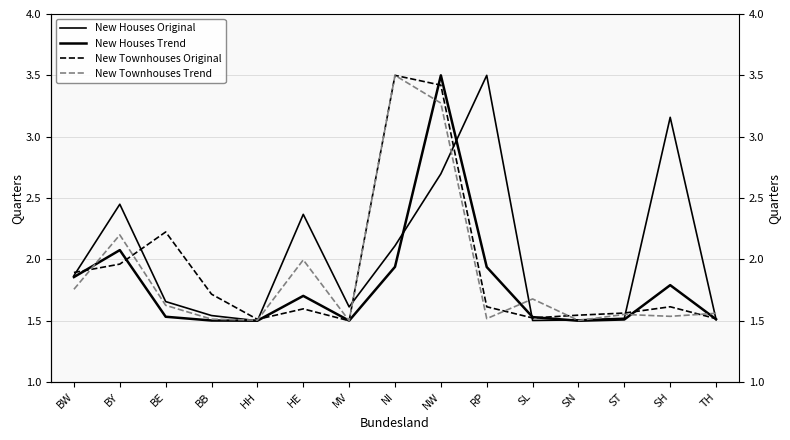

Which category has the highest value in the New Houses Trend series?

NW